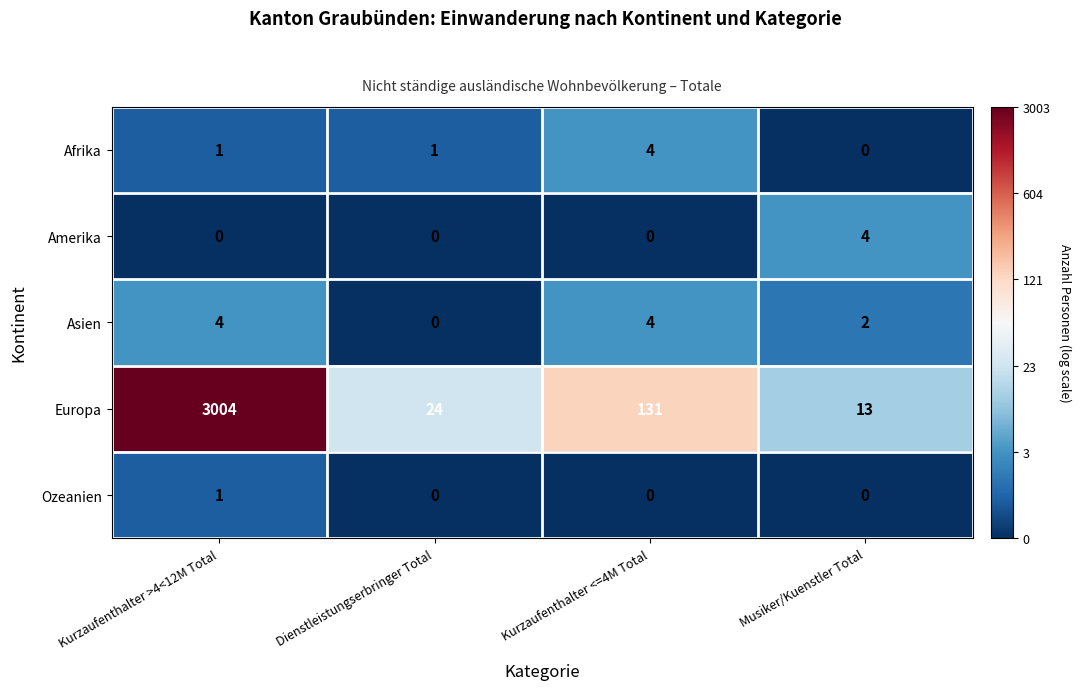

Reading left to right, extract all data points from this chart.

Afrika: 1	1	4	0
Amerika: 0	0	0	4
Asien: 4	0	4	2
Europa: 3004	24	131	13
Ozeanien: 1	0	0	0